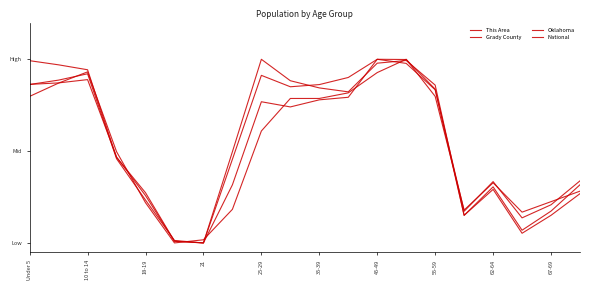

What is the label of the 16th point from the left?

15